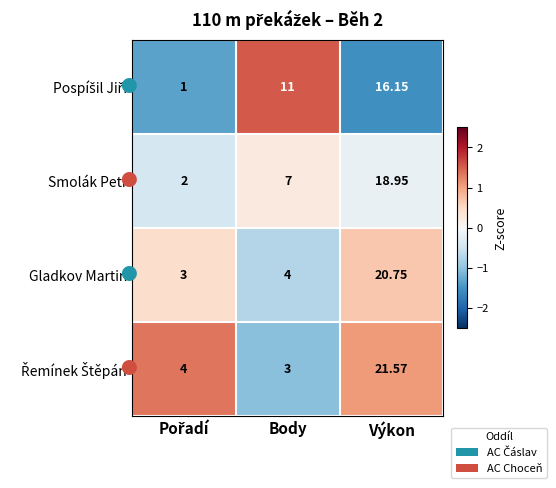

Which category has the highest value in the Gladkov Martin series?

Výkon